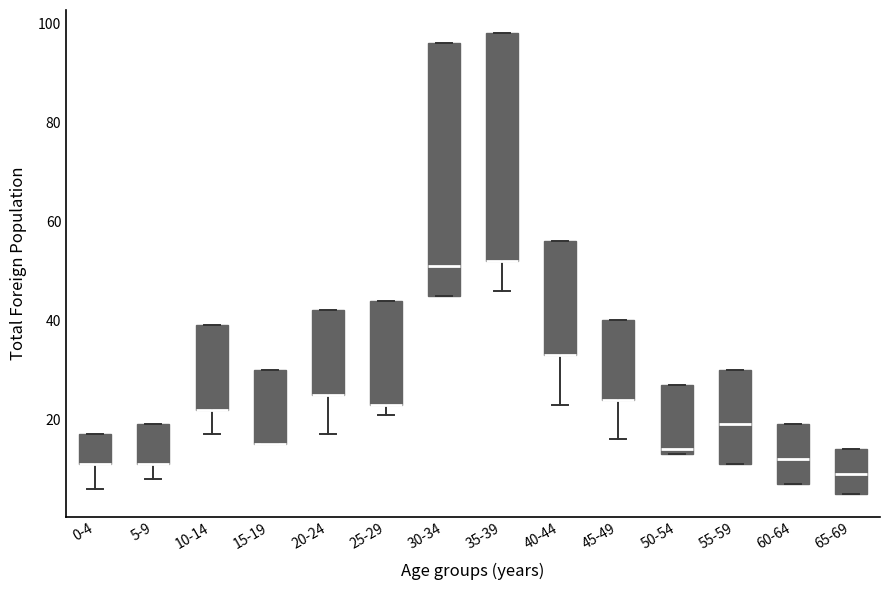

Which box is the tallest, from its lower edge to its upper edge?

30-34